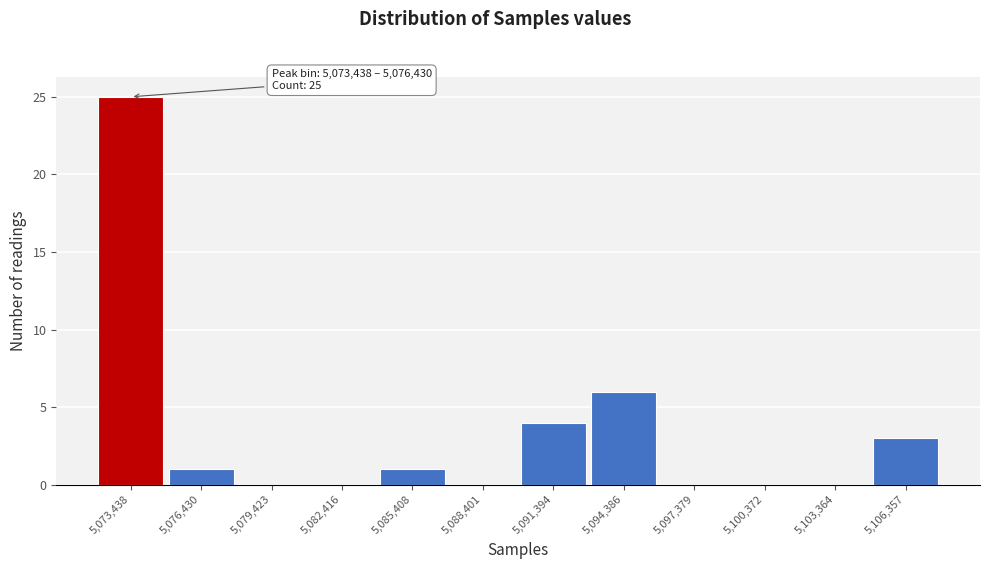

Reading left to right, transcribe all the data shown in this chart.

5,073,438=25	5,076,430=1	5,079,423=0	5,082,416=0	5,085,408=1	5,088,401=0	5,091,394=4	5,094,386=6	5,097,379=0	5,100,372=0	5,103,364=0	5,106,357=3